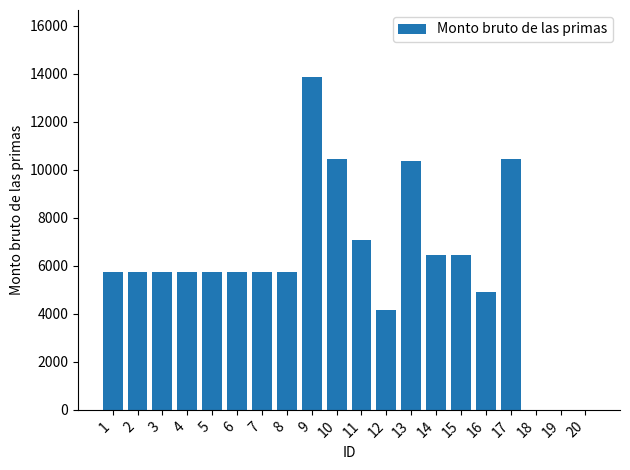

Are the bars horizontal?

No